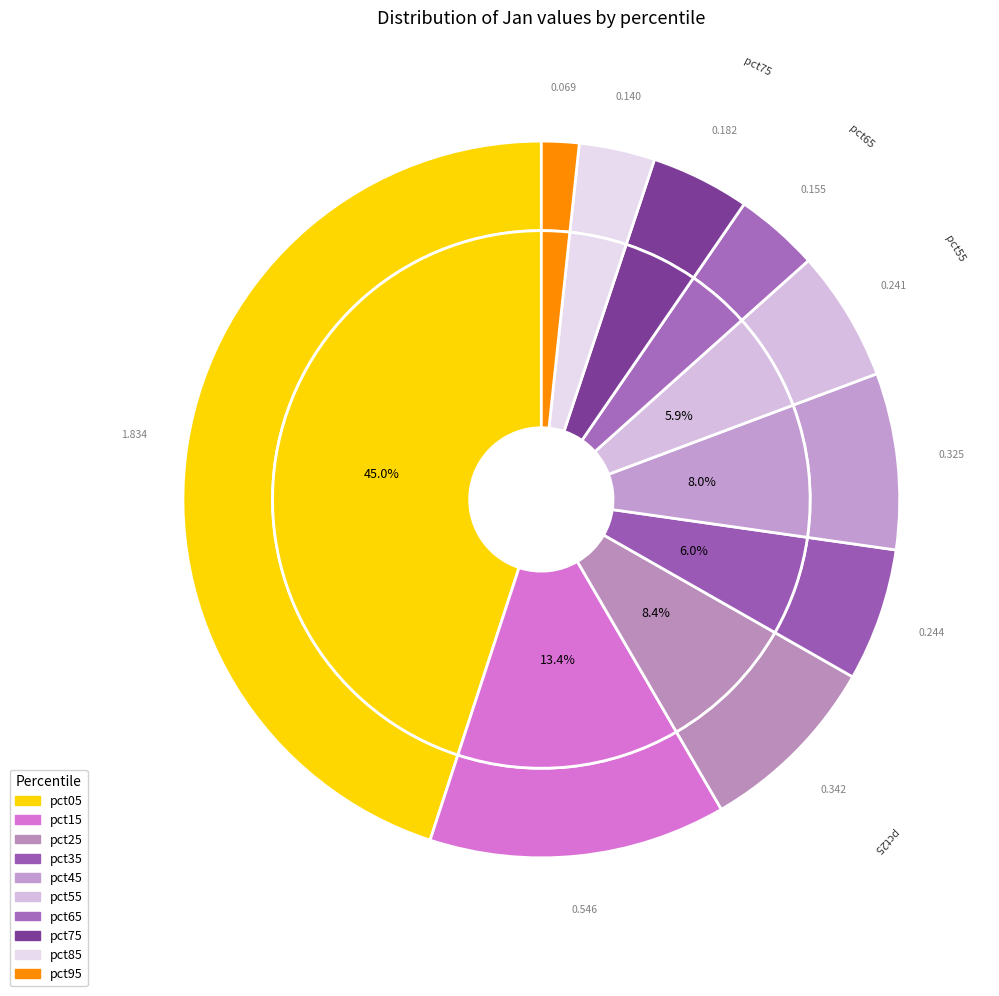

Which category has the smallest portion of the pie?

pct95